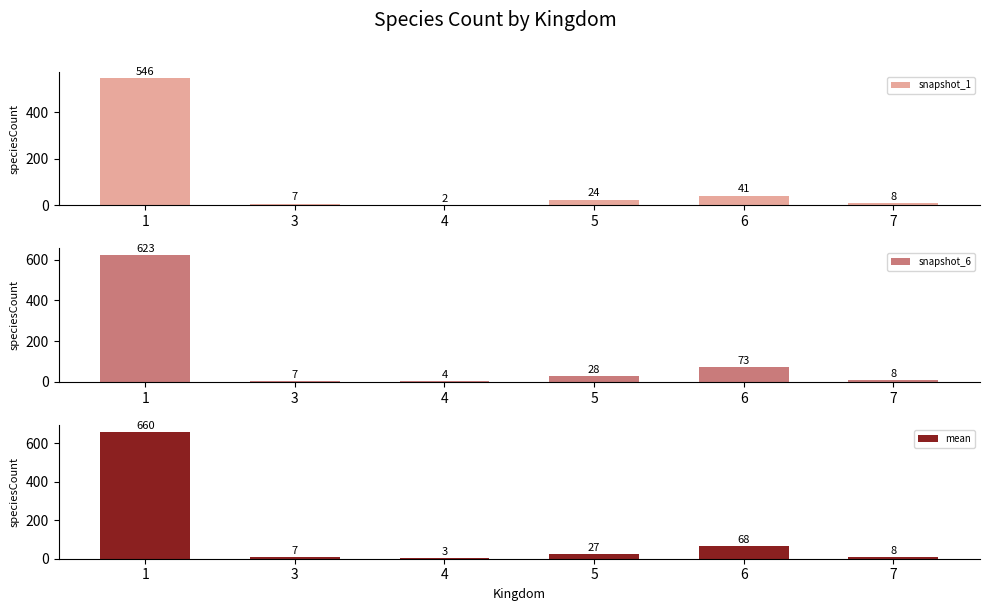

Reading right to left, extract all data points from this chart.

snapshot_1: 8	41	24	2	7	546
snapshot_6: 8	73	28	4	7	623
mean: 8	68	27	3	7	660